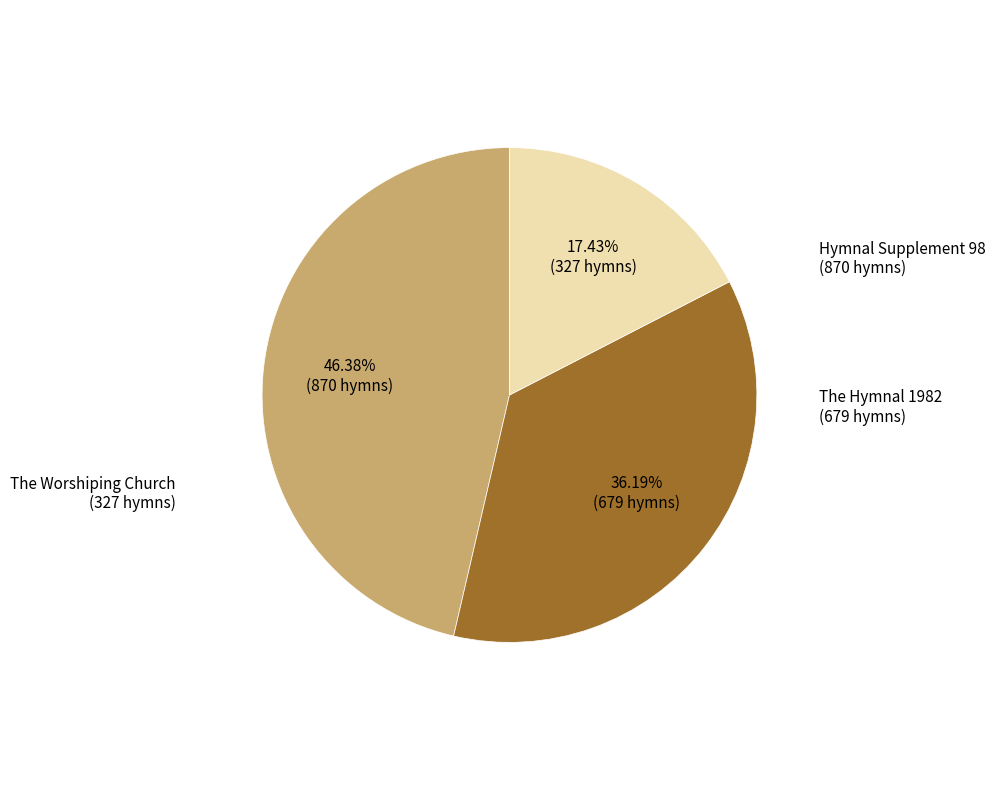

Is there any slice that represents more than half of the pie?

No